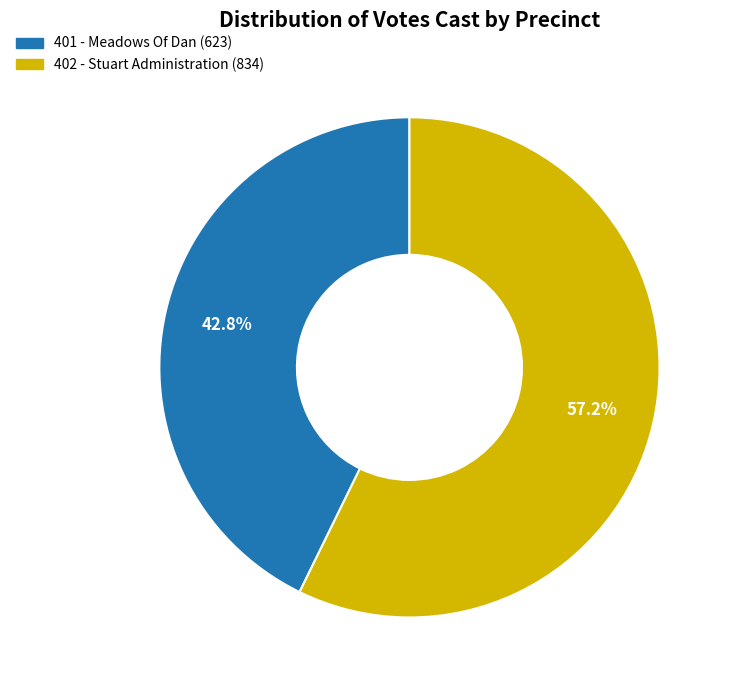

Do 402 - Stuart Administration and 401 - Meadows Of Dan together represent more than half of the pie?

Yes